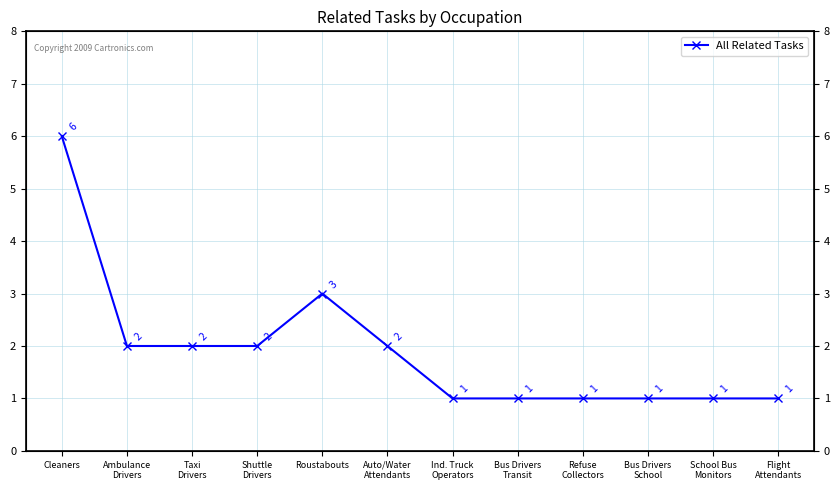

True or false: the data shows 1 at School Bus
Monitors.

True